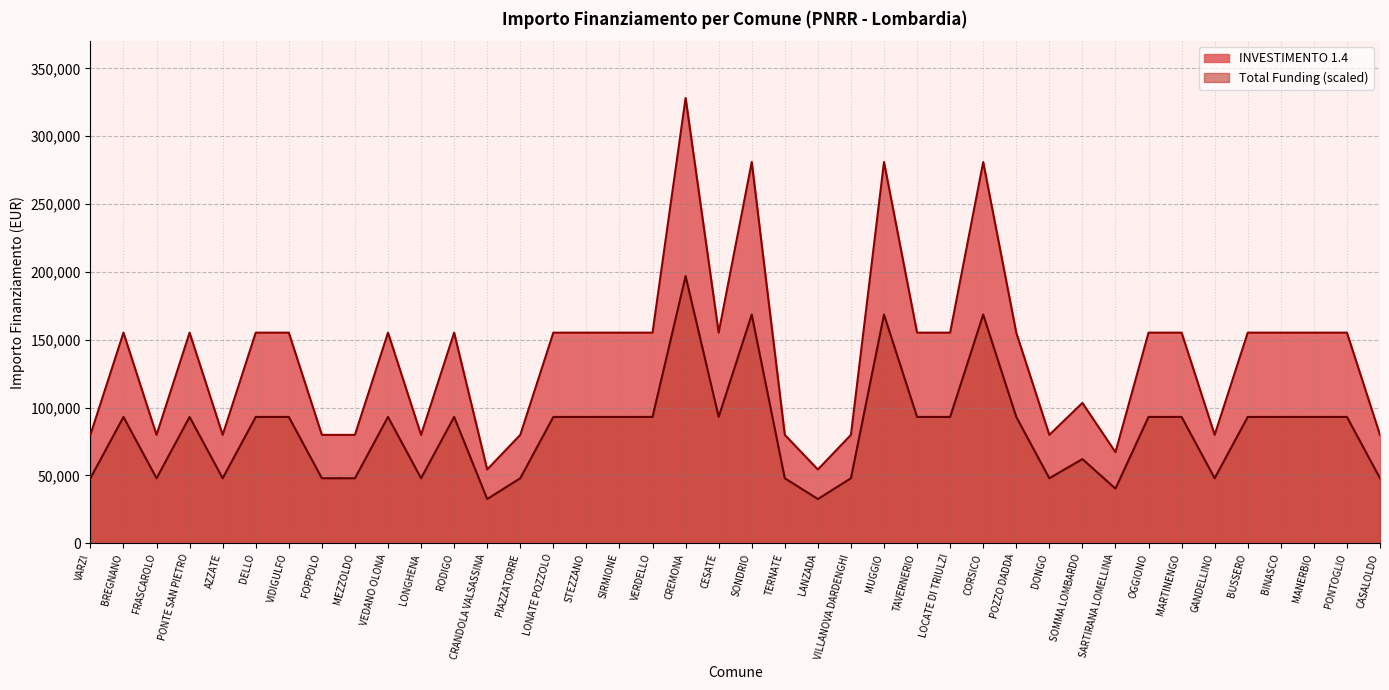

True or false: INVESTIMENTO 1.4 and Total Funding intersect in this chart.

False